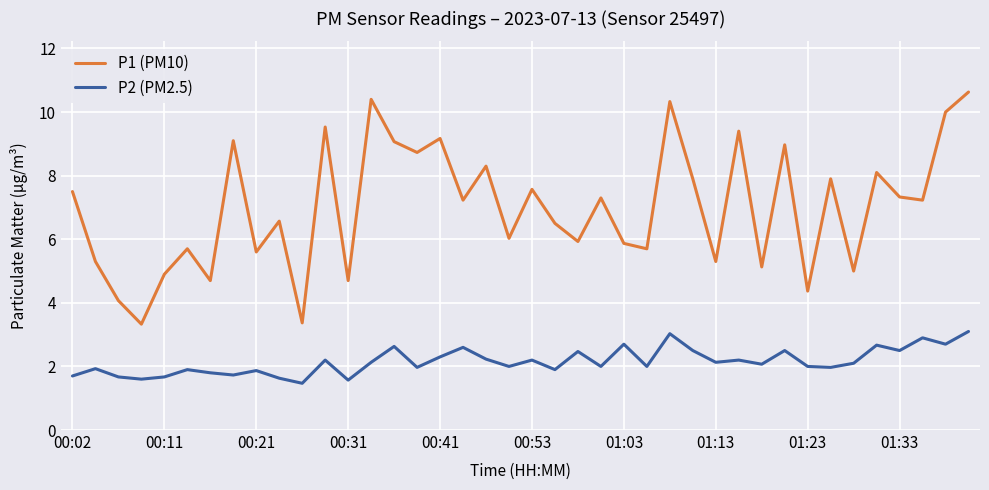

Rank the series by their average value, from highest to lowest.

P1 (PM10), P2 (PM2.5)